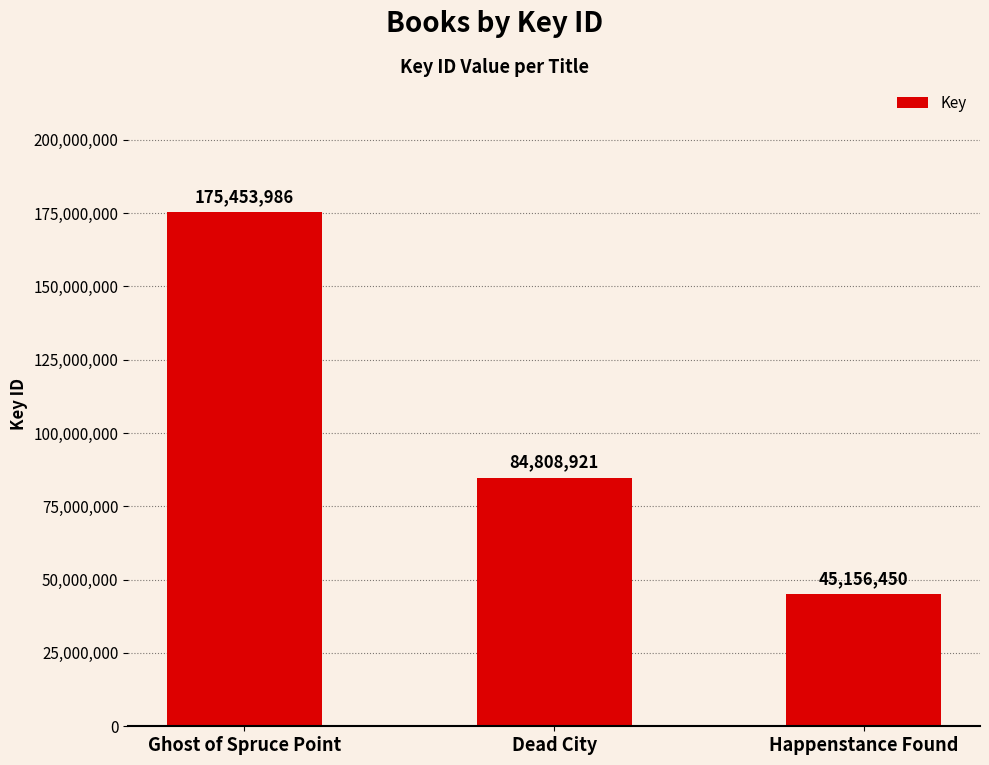

What is the difference between the values at Ghost of Spruce Point and Happenstance Found?

130297536